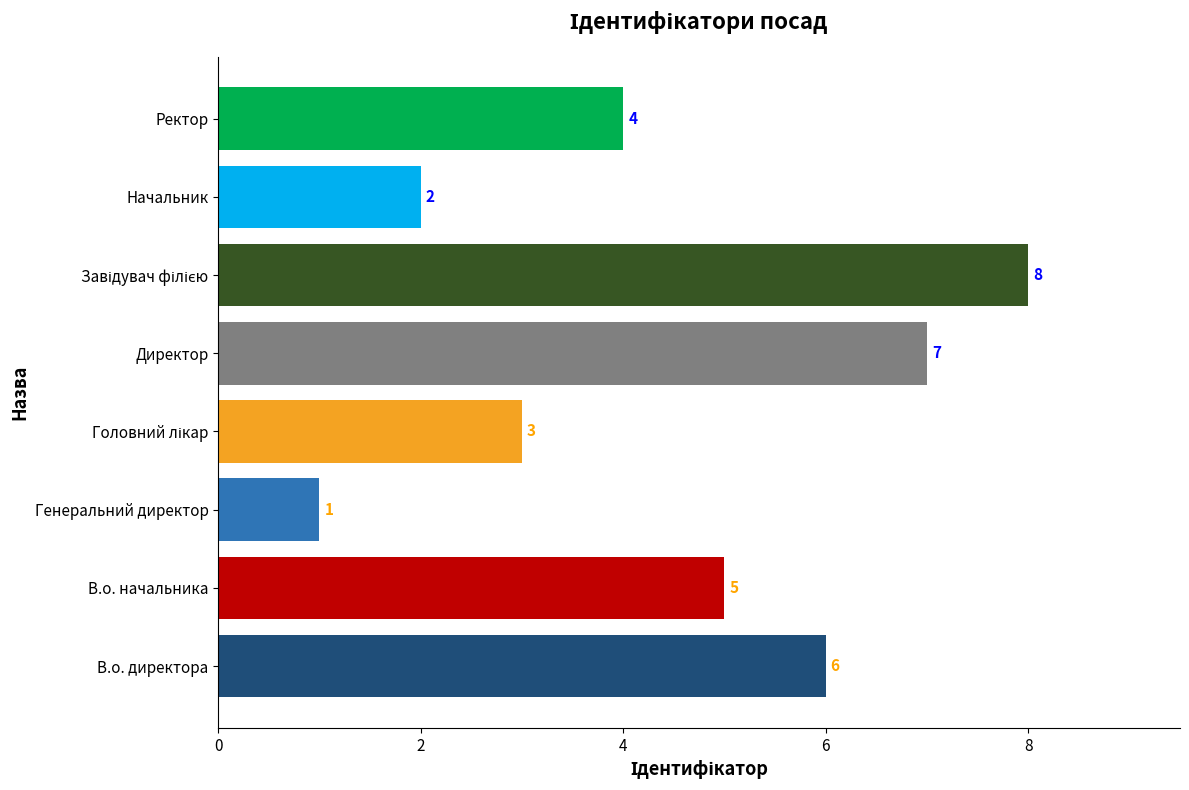

What is the sum of all values?

36